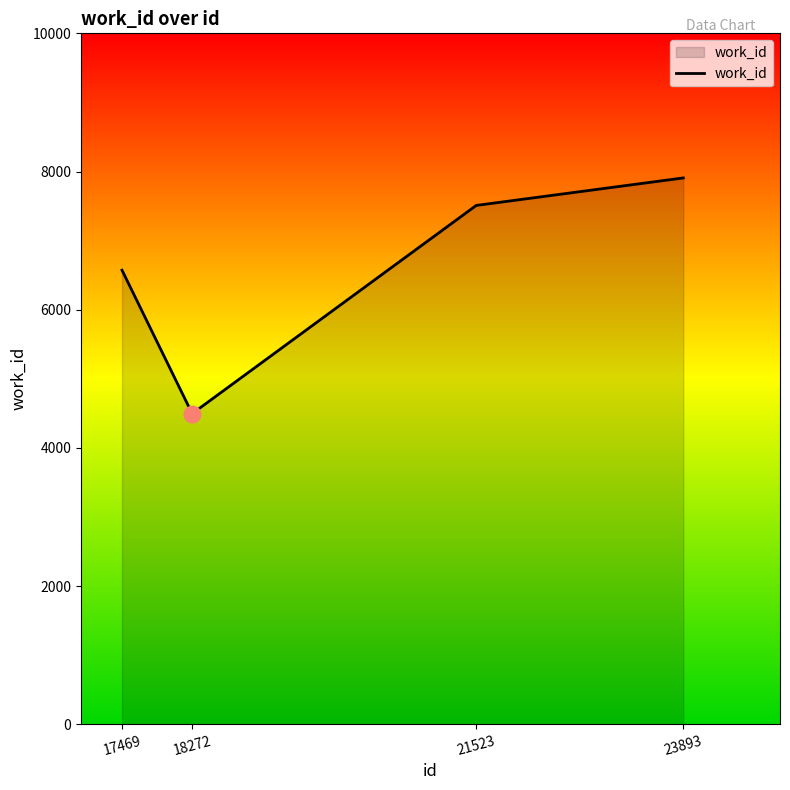

At which label is the value closest to 6201?

17469